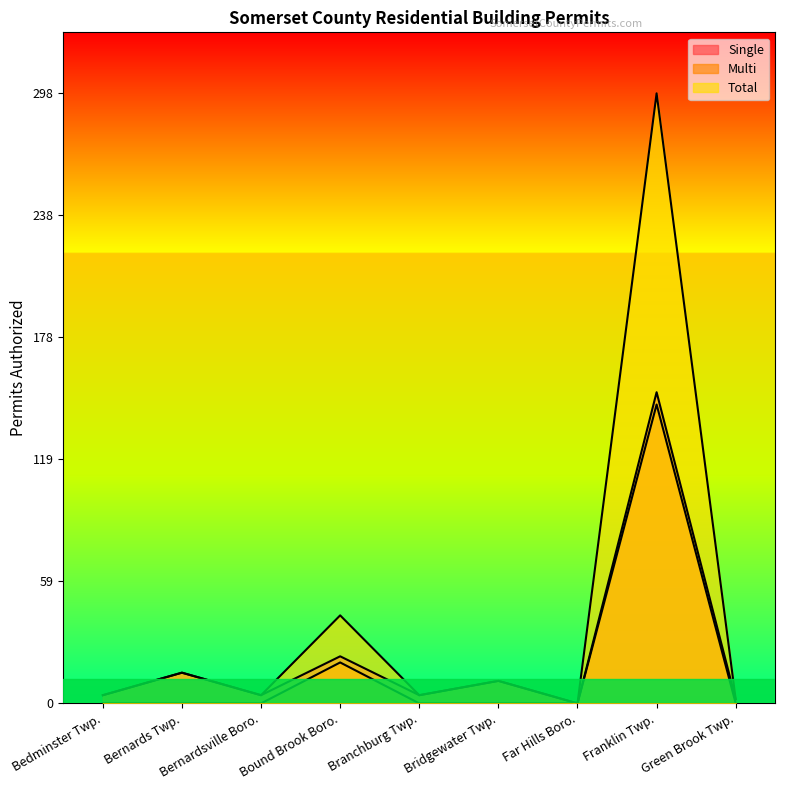

Rank the categories by Single value from lowest to highest.

Far Hills Boro., Green Brook Twp., Bedminster Twp., Bernardsville Boro., Branchburg Twp., Bridgewater Twp., Bernards Twp., Bound Brook Boro., Franklin Twp.